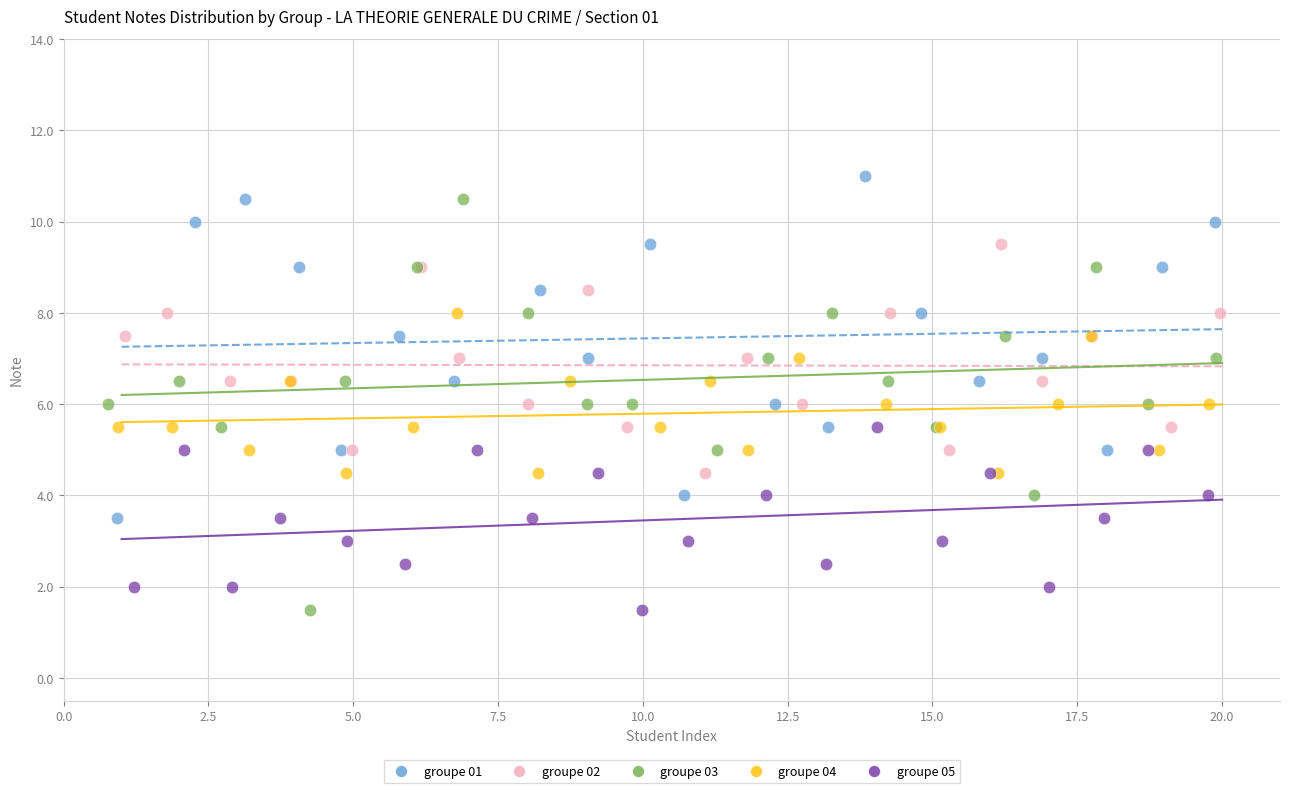

Which series has the largest Y range (max minus min)?

groupe 03